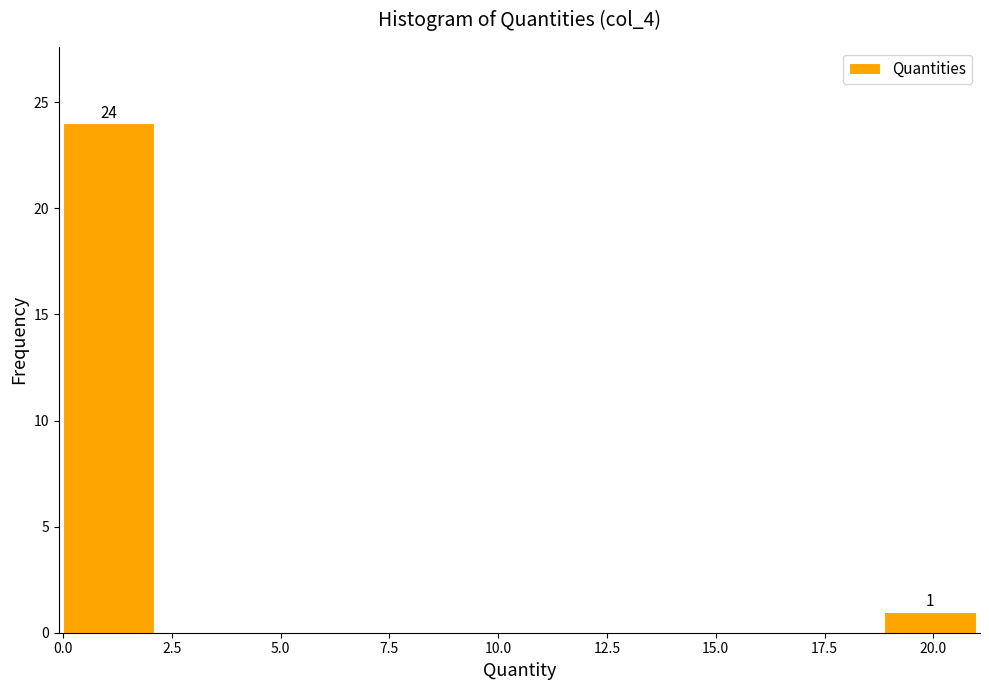

Over which range of the x-axis is the bar tallest?

0.0 to 2.0